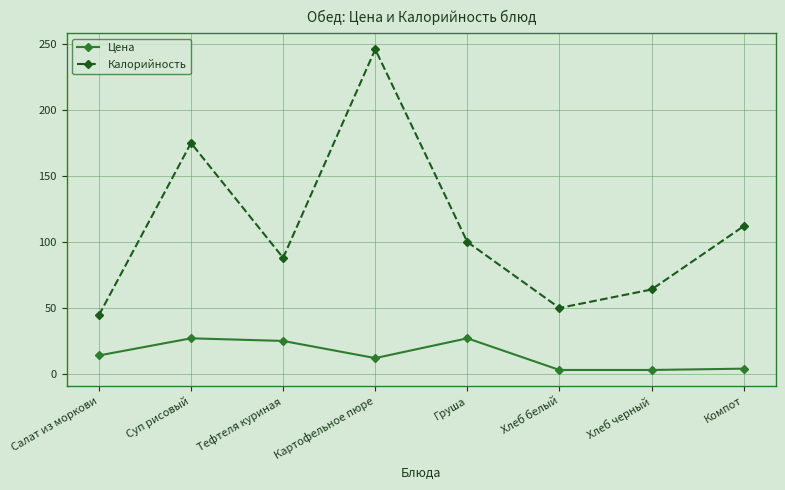

Which label corresponds to the largest value in the chart?

Картофельное пюре